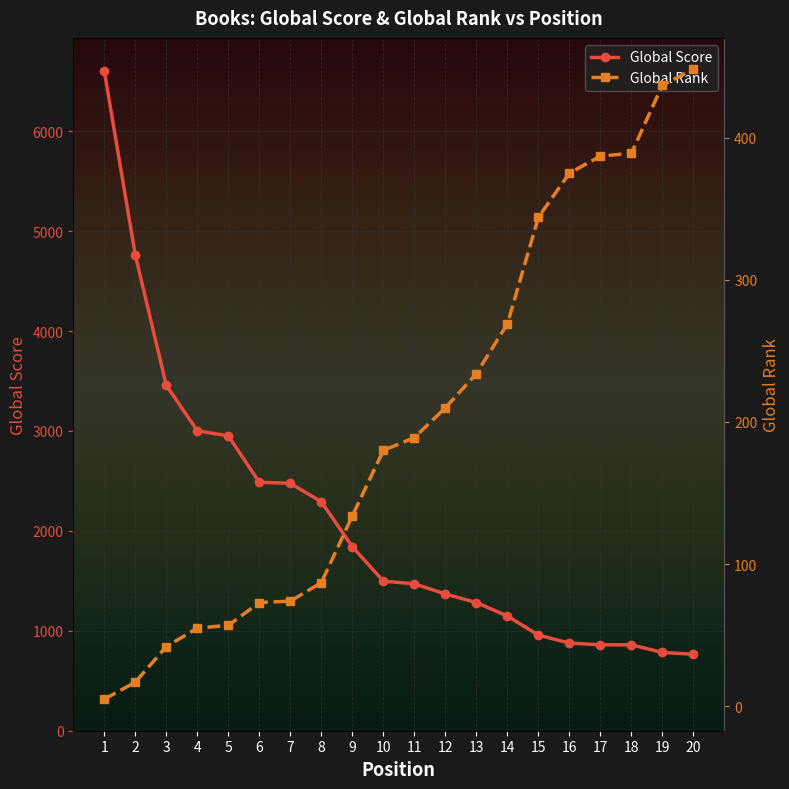

What is the difference between the maximum and minimum values in the Global Rank series?

443